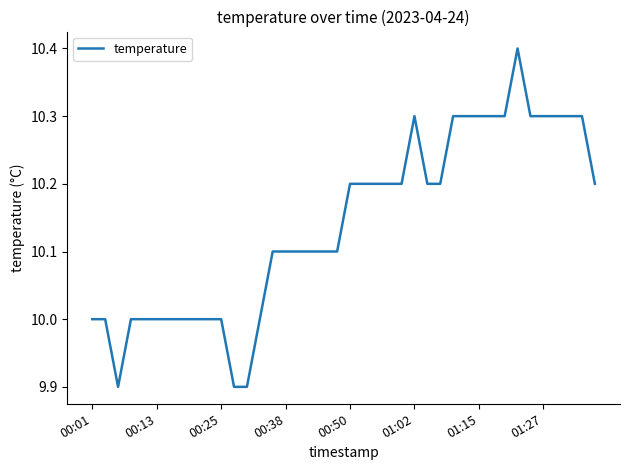

What is the smallest value displayed?

9.9